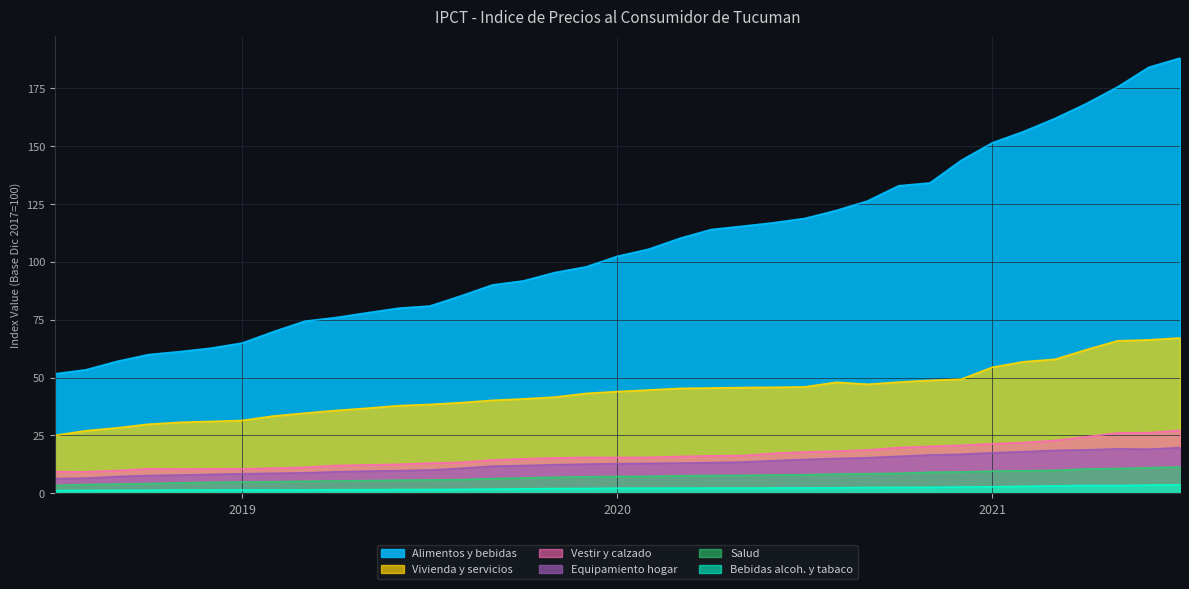

Which series has the largest total across all categories?

Alimentos y bebidas